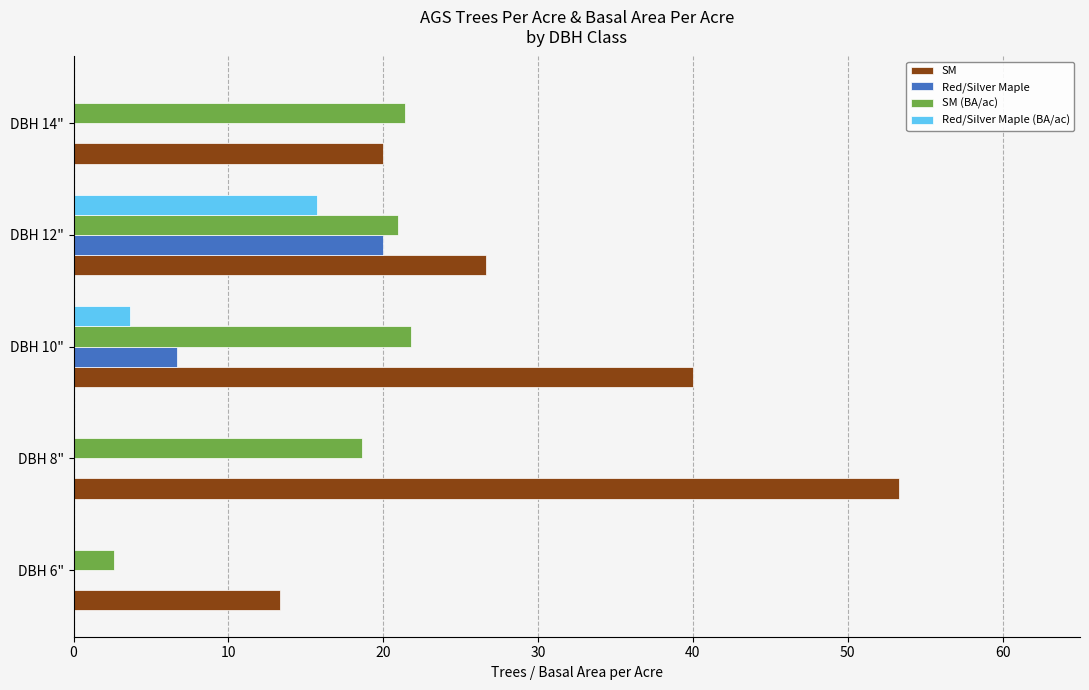

What is the greatest value displayed?

53.3